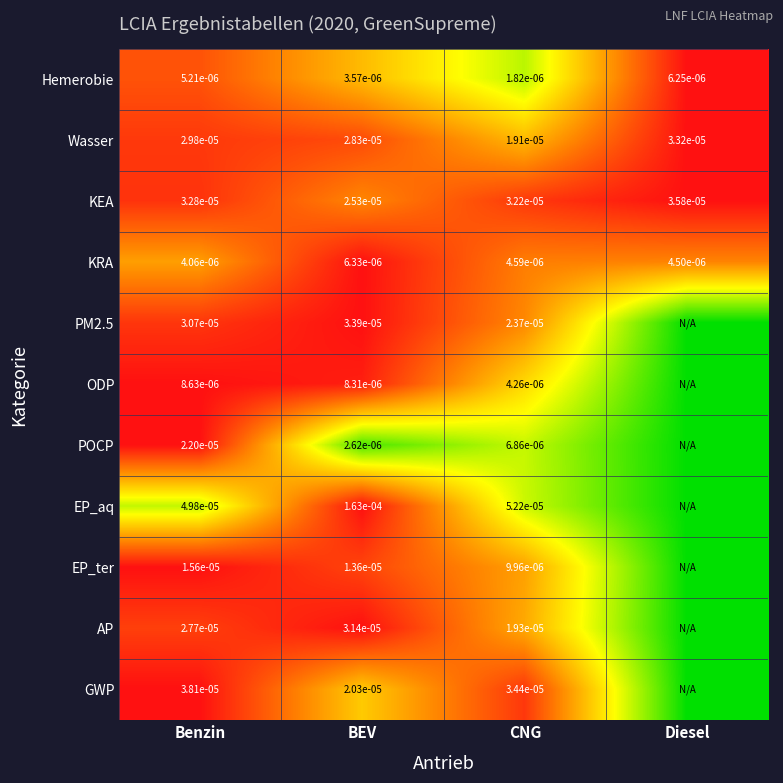

The EP_ter series shows 1.4 at BEV. True or false?

False